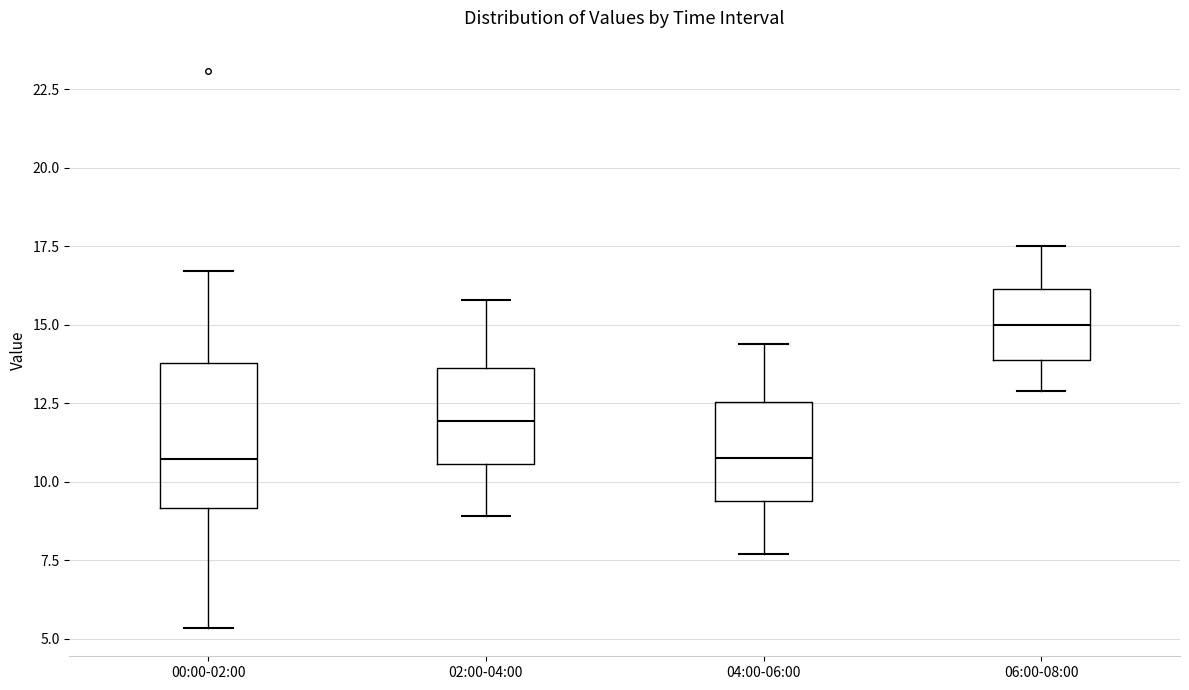

Which box is the tallest, from its lower edge to its upper edge?

00:00-02:00